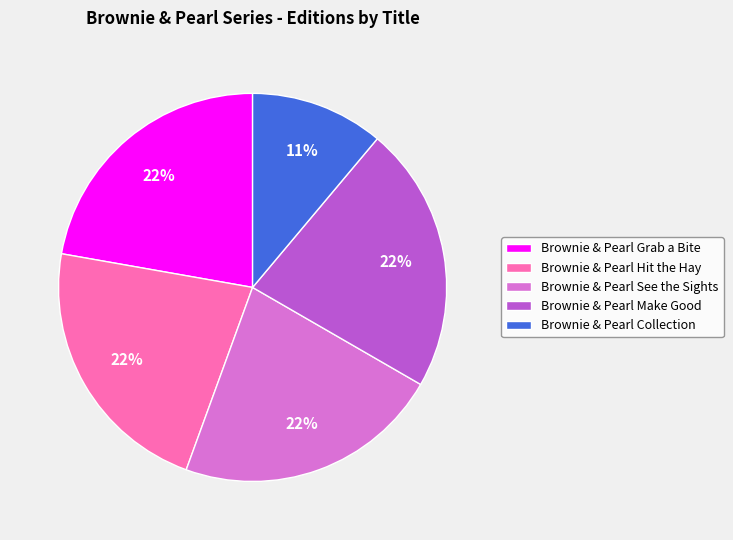

To the nearest percent, what is the average slice percentage?

20%